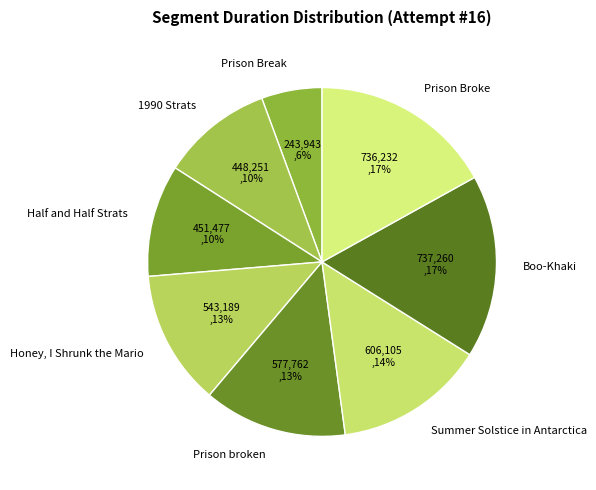

How many segments does this pie chart have?

8